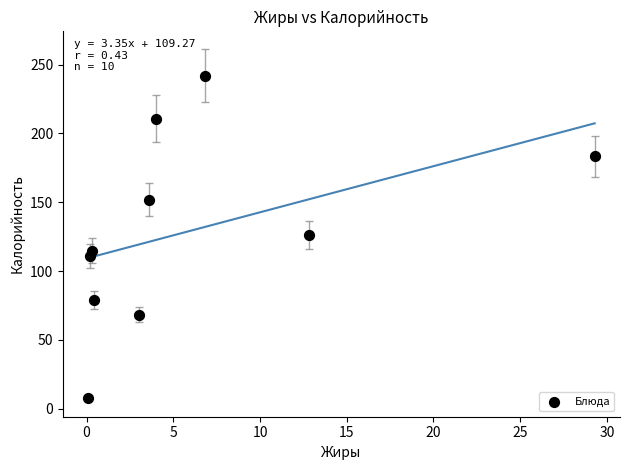

What is the range of Y values (max minus min)?

234.5